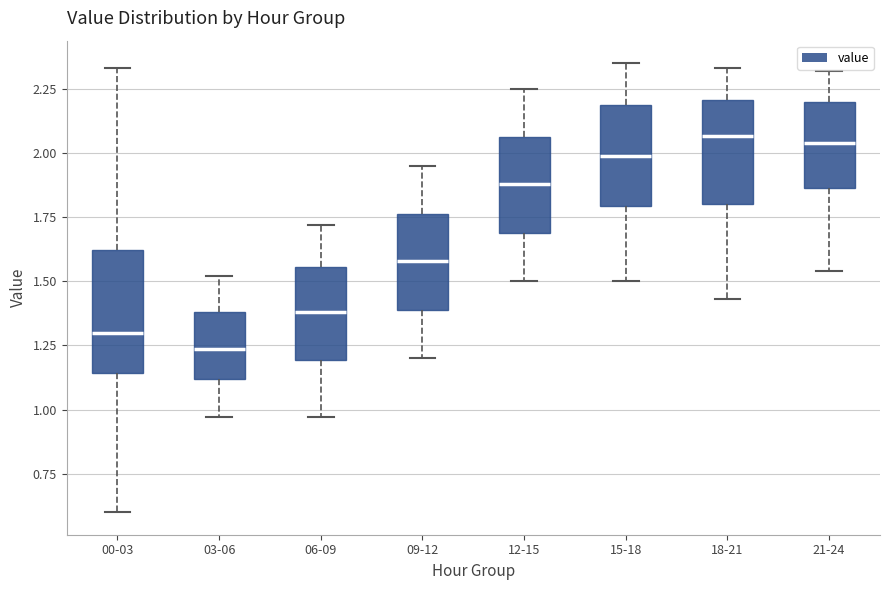

Reading left to right, read every box against the y-axis: the position of its median line, the range the box covers, and the ends of its whiskers. The values are not printed on the chart, so give them approximately, as read against the axis.

00-03: median 1.30, box 1.15 to 1.60, whiskers 0.60 to 2.35
03-06: median 1.25, box 1.10 to 1.40, whiskers 0.95 to 1.50
06-09: median 1.40, box 1.20 to 1.55, whiskers 0.95 to 1.70
09-12: median 1.60, box 1.40 to 1.75, whiskers 1.20 to 1.95
12-15: median 1.90, box 1.70 to 2.05, whiskers 1.50 to 2.25
15-18: median 2.00, box 1.80 to 2.20, whiskers 1.50 to 2.35
18-21: median 2.05, box 1.80 to 2.20, whiskers 1.45 to 2.35
21-24: median 2.05, box 1.85 to 2.20, whiskers 1.55 to 2.30